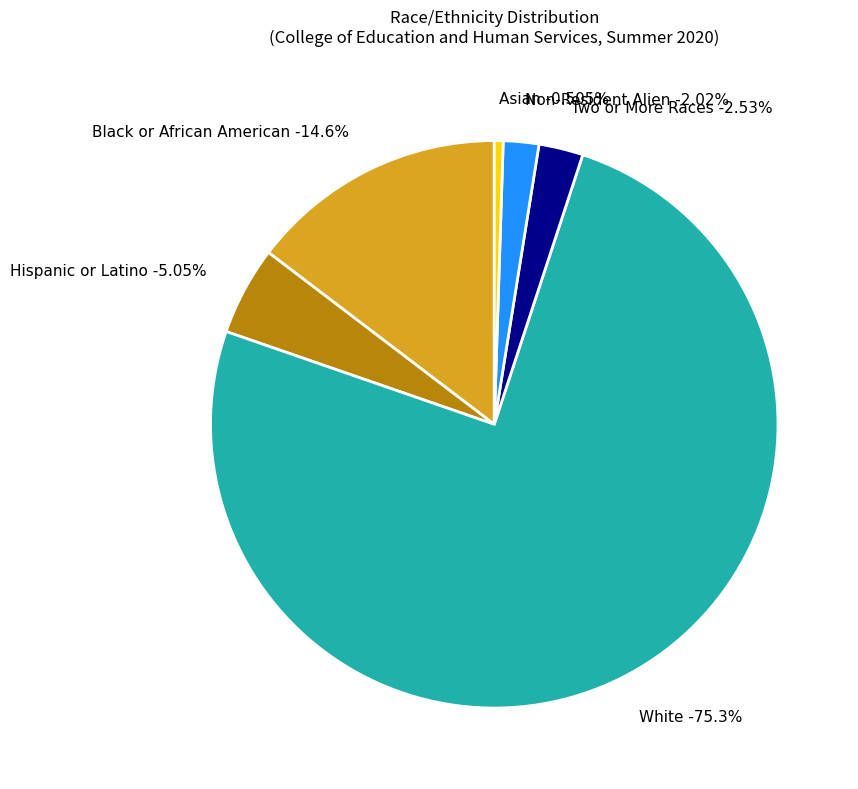

What percentage is the Two or More Races slice, to the nearest percent?

3%